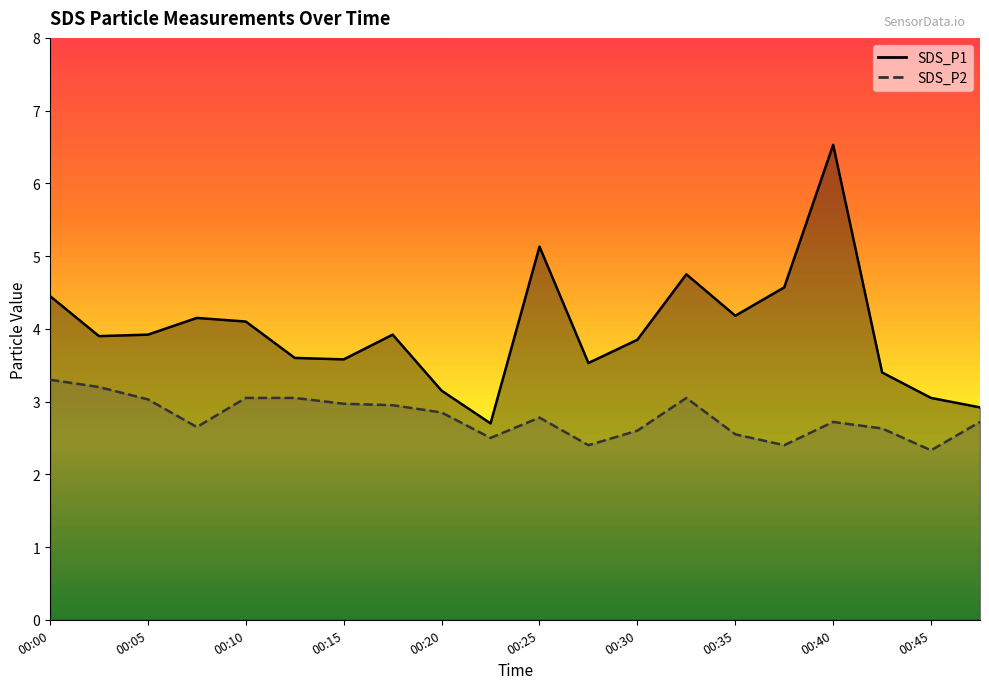

Reading right to left, what are all the values shown in this chart?

SDS_P1: 2.9	3.0	3.4	6.5	4.6	4.2	4.8	3.9	3.5	5.1	2.7	3.1	3.9	3.6	3.6	4.1	4.2	3.9	3.9	4.5
SDS_P2: 2.7	2.3	2.6	2.7	2.4	2.5	3.0	2.6	2.4	2.8	2.5	2.9	3.0	3.0	3.0	3.0	2.6	3.0	3.2	3.3